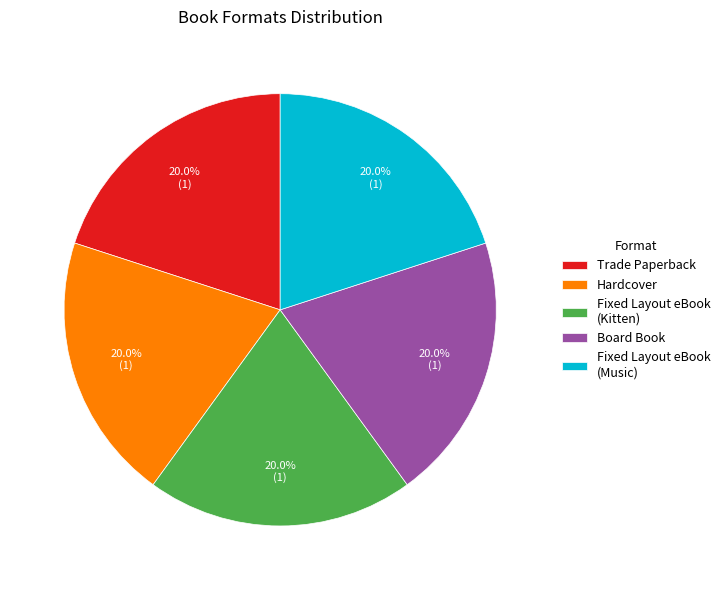

Is there a majority slice in this chart?

No